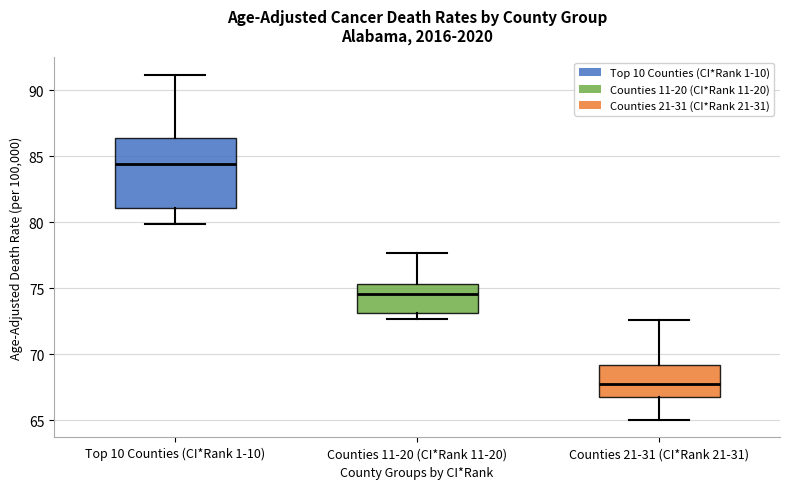

Which box's median line is the highest?

Top 10 Counties (CI*Rank 1-10)